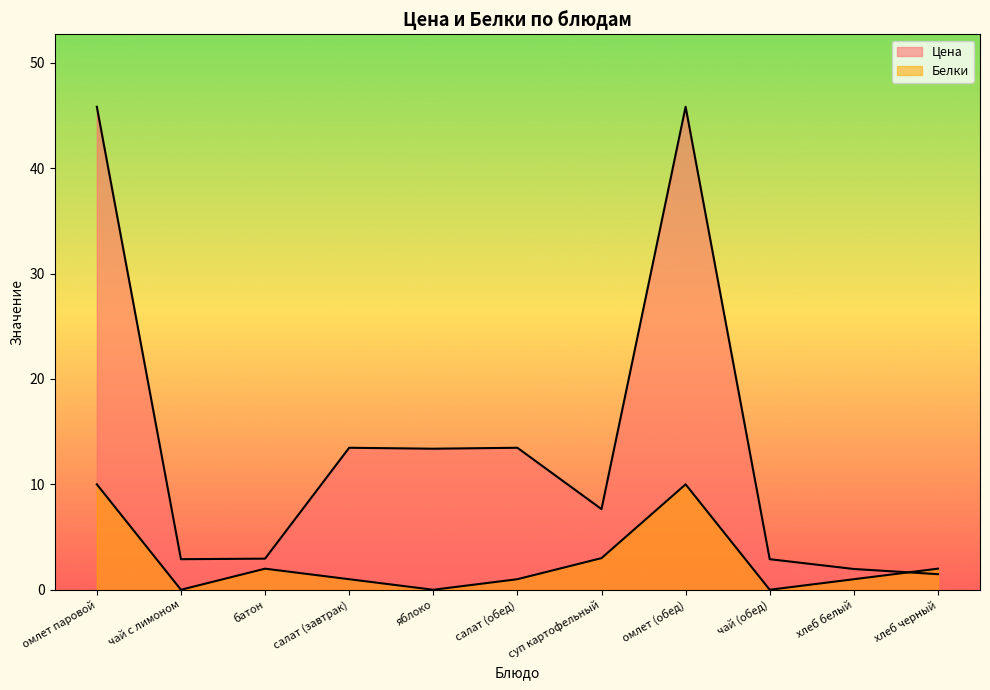

What is the label of the 6th point from the left?

салат (обед)